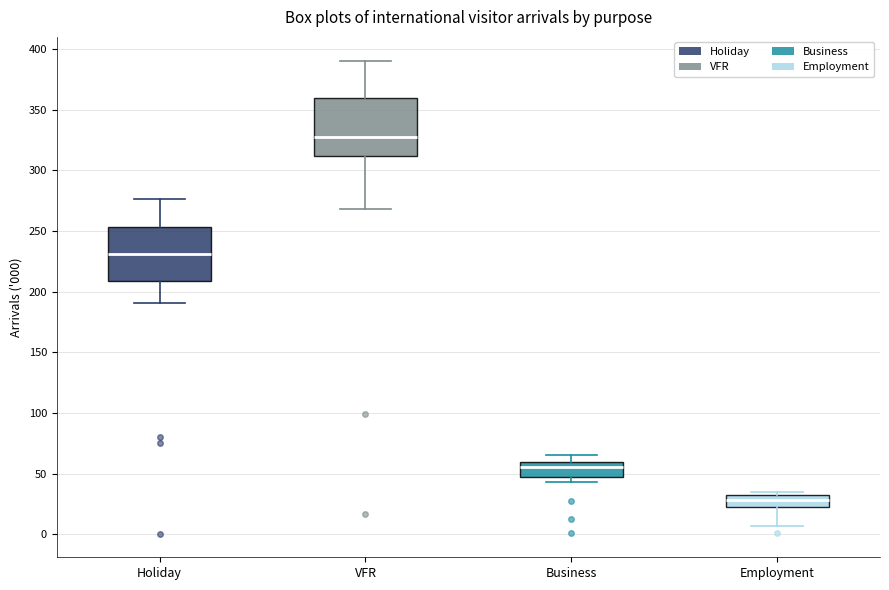

Reading left to right, read every box against the y-axis: the position of its median line, the range the box covers, and the ends of its whiskers. The values are not printed on the chart, so give them approximately, as read against the axis.

Holiday: median 230, box 210 to 255, whiskers 190 to 275
VFR: median 330, box 310 to 360, whiskers 270 to 390
Business: median 55, box 50 to 60, whiskers 45 to 65
Employment: median 30, box 20 to 35, whiskers 5 to 35 (just above the box's upper edge)